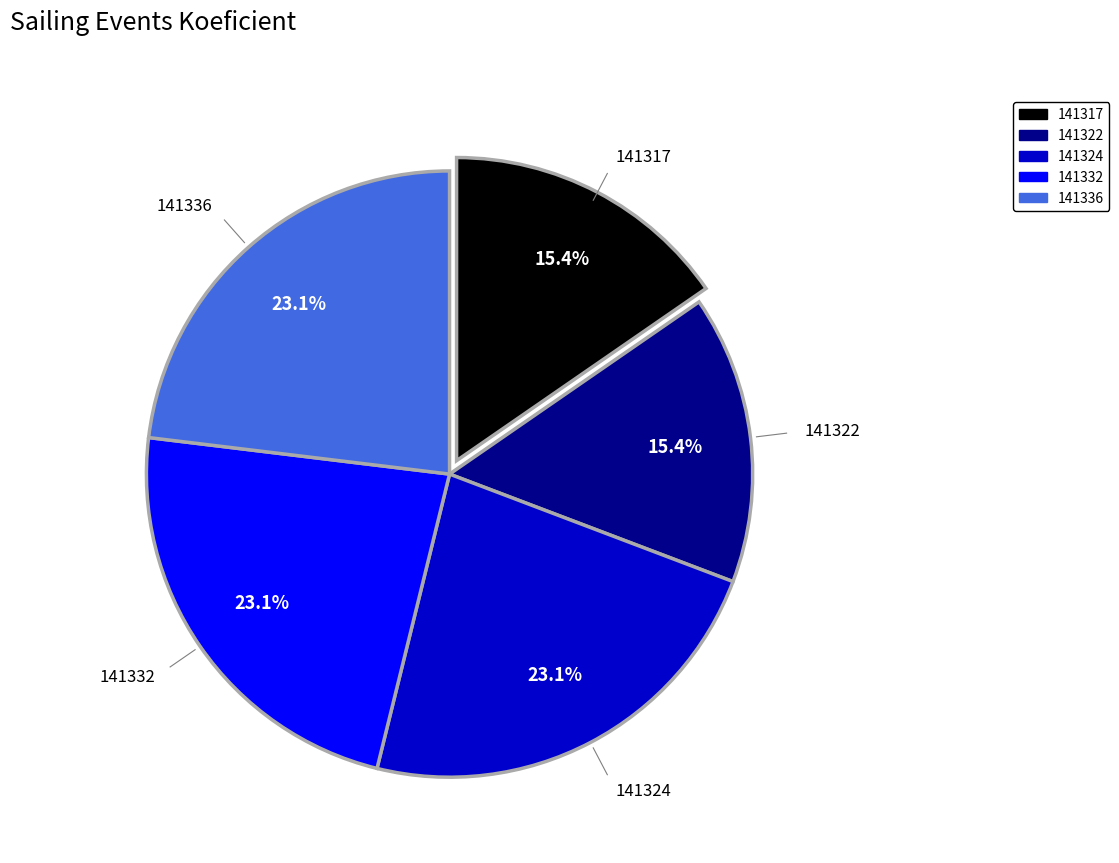

What percentage is NOT represented by 141324?

76.9%